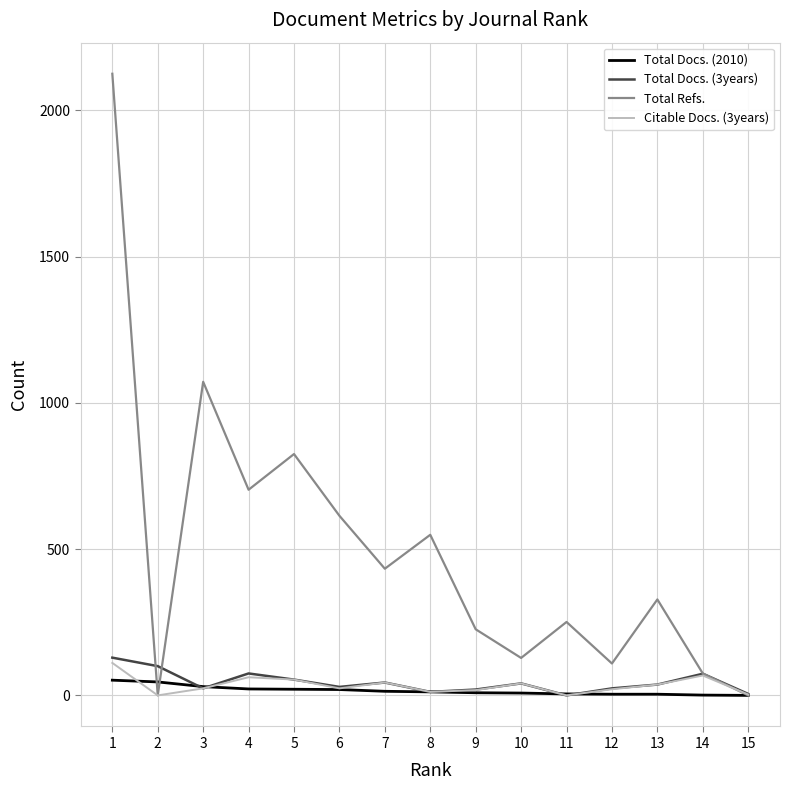

What is the sum of the Total Refs. values at 11 and 15?

251